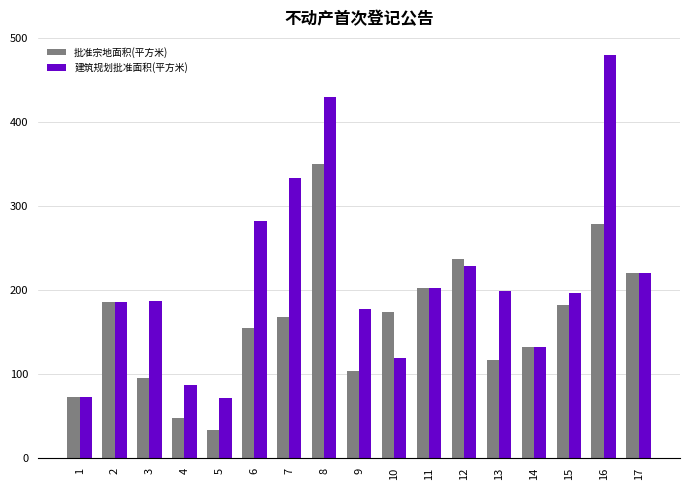

What is the spread (max minus min) of values at 16?

201.3